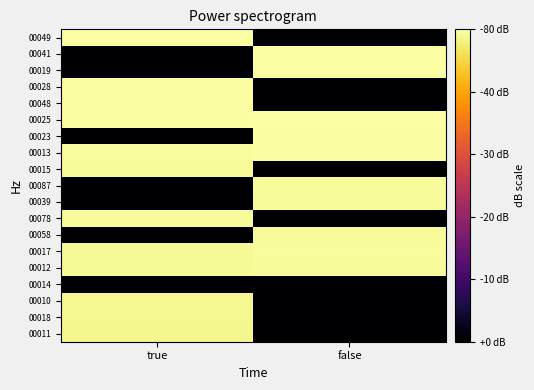

Rank the series by their maximum value, from highest to lowest.

00025, 00041, 00019, 00049, 00028, 00048, 00013, 00023, 00017, 00015, 00087, 00039, 00078, 00012, 00058, 00010, 00018, 00011, 00014